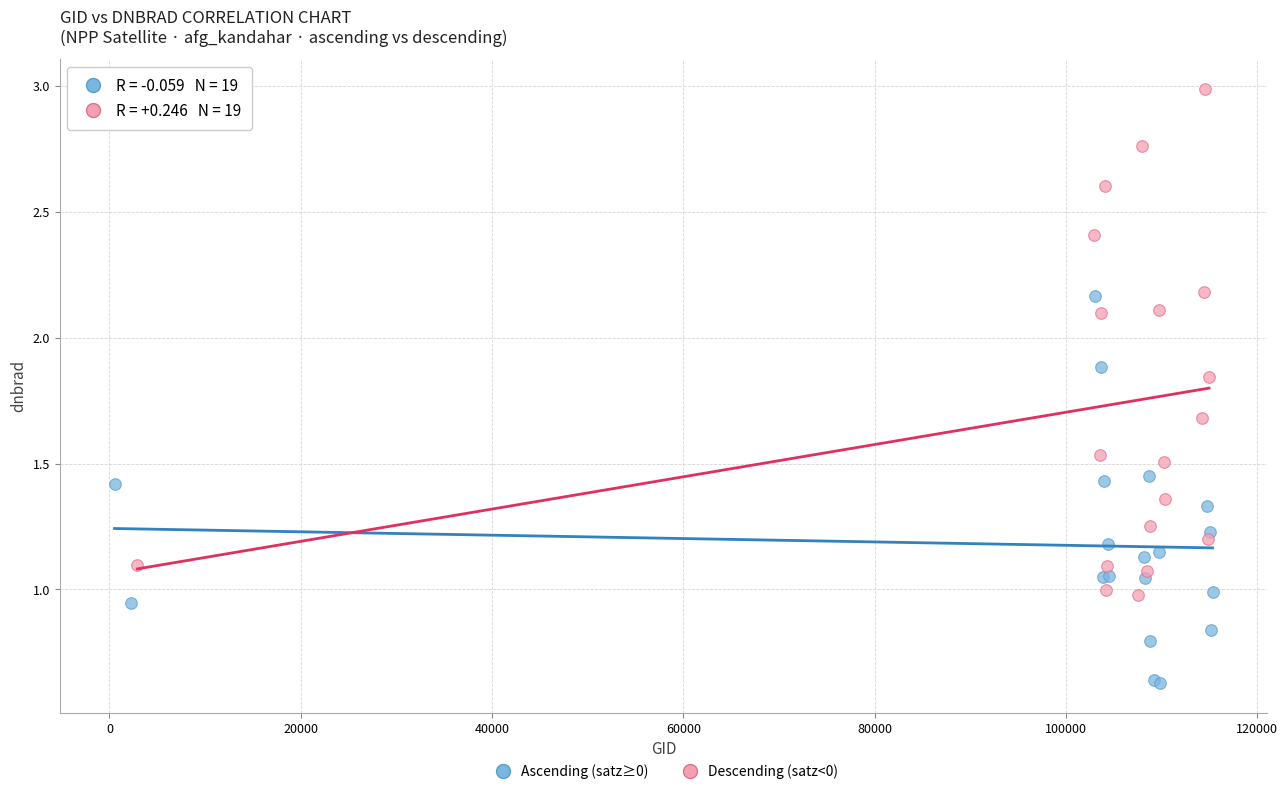

Which series has the widest spread of Y values?

Descending (satz<0)